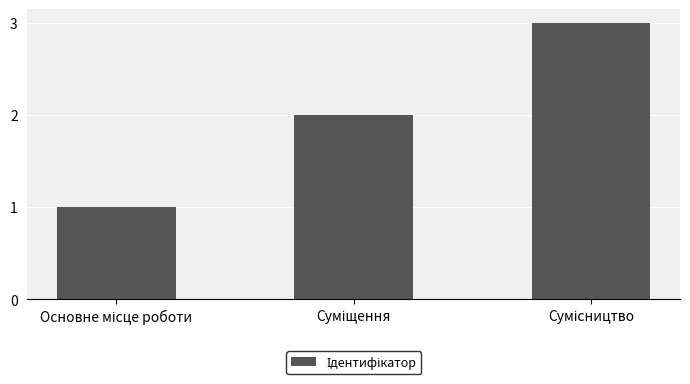

What is the sum of all values?

6